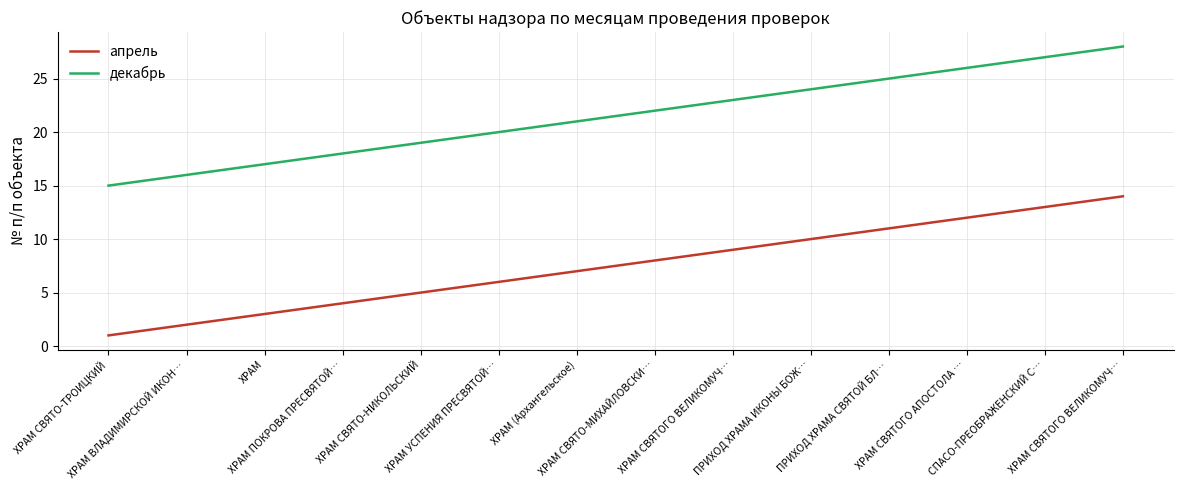

Reading left to right, transcribe all the data shown in this chart.

апрель: ХРАМ СВЯТО-ТРОИЦКИЙ=1	ХРАМ ВЛАДИМИРСКОЙ ИКОН…=2	ХРАМ=3	ХРАМ ПОКРОВА ПРЕСВЯТОЙ…=4	ХРАМ СВЯТО-НИКОЛЬСКИЙ=5	ХРАМ УСПЕНИЯ ПРЕСВЯТОЙ…=6	ХРАМ (Архангельское)=7	ХРАМ СВЯТО-МИХАЙЛОВСКИ…=8	ХРАМ СВЯТОГО ВЕЛИКОМУЧ…=9	ПРИХОД ХРАМА ИКОНЫ БОЖ…=10	ПРИХОД ХРАМА СВЯТОЙ БЛ…=11	ХРАМ СВЯТОГО АПОСТОЛА …=12	СПАСО-ПРЕОБРАЖЕНСКИЙ С…=13	ХРАМ СВЯТОГО ВЕЛИКОМУЧ…=14
декабрь: ХРАМ СВЯТО-ТРОИЦКИЙ=15	ХРАМ ВЛАДИМИРСКОЙ ИКОН…=16	ХРАМ=17	ХРАМ ПОКРОВА ПРЕСВЯТОЙ…=18	ХРАМ СВЯТО-НИКОЛЬСКИЙ=19	ХРАМ УСПЕНИЯ ПРЕСВЯТОЙ…=20	ХРАМ (Архангельское)=21	ХРАМ СВЯТО-МИХАЙЛОВСКИ…=22	ХРАМ СВЯТОГО ВЕЛИКОМУЧ…=23	ПРИХОД ХРАМА ИКОНЫ БОЖ…=24	ПРИХОД ХРАМА СВЯТОЙ БЛ…=25	ХРАМ СВЯТОГО АПОСТОЛА …=26	СПАСО-ПРЕОБРАЖЕНСКИЙ С…=27	ХРАМ СВЯТОГО ВЕЛИКОМУЧ…=28